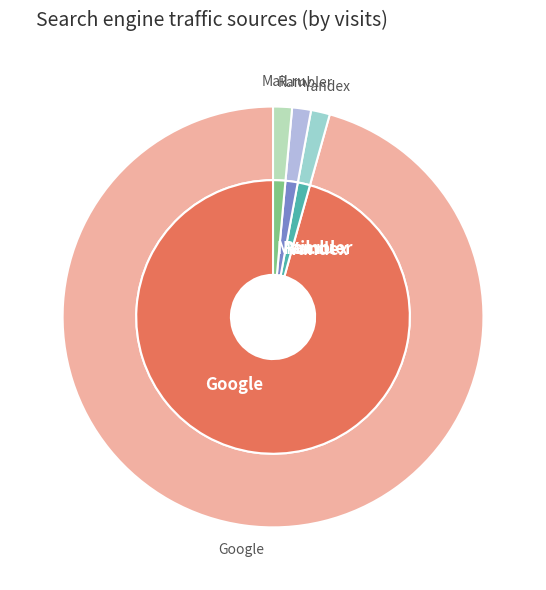

What portion of the pie excludes 14?

98.5%